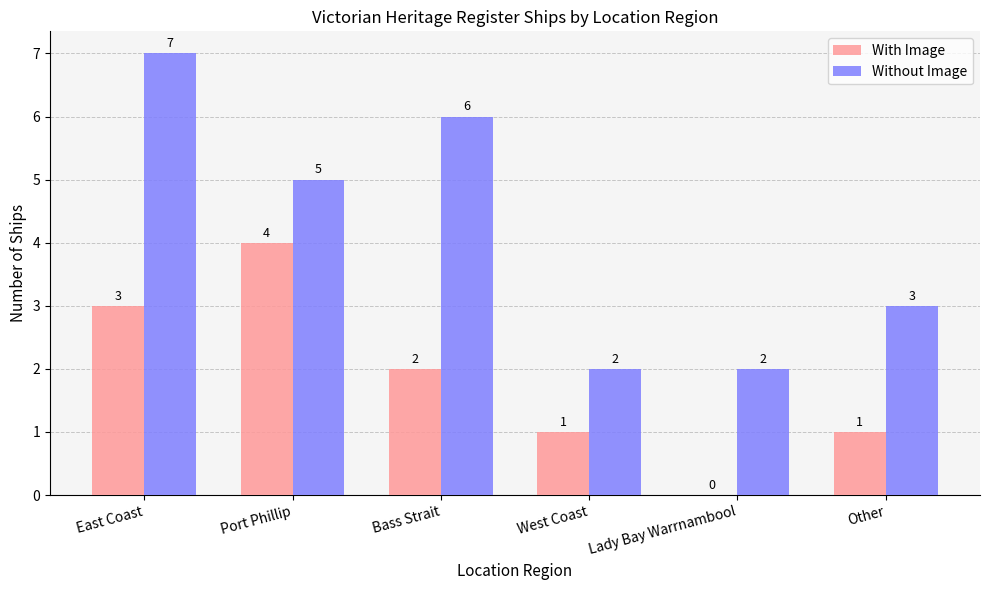

What is the sum of the Without Image values at West Coast and Other?

5